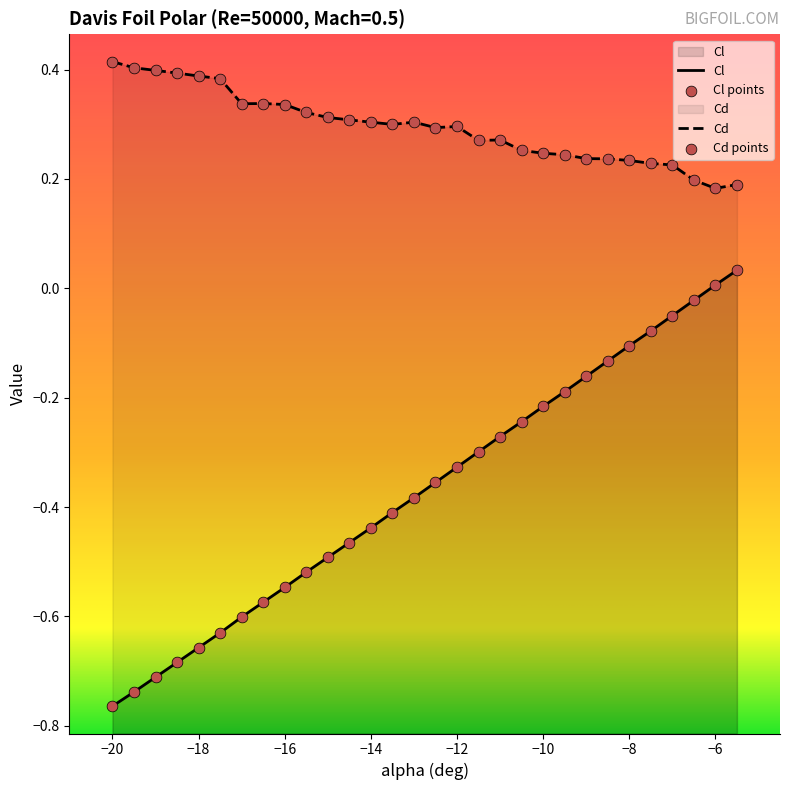

What is the total value across all series at -13?

-0.1